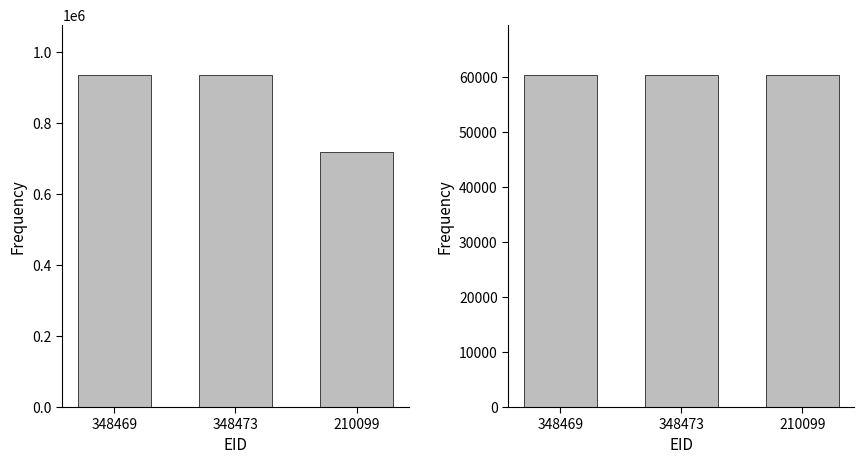

Which series has the largest total across all categories?

EOID